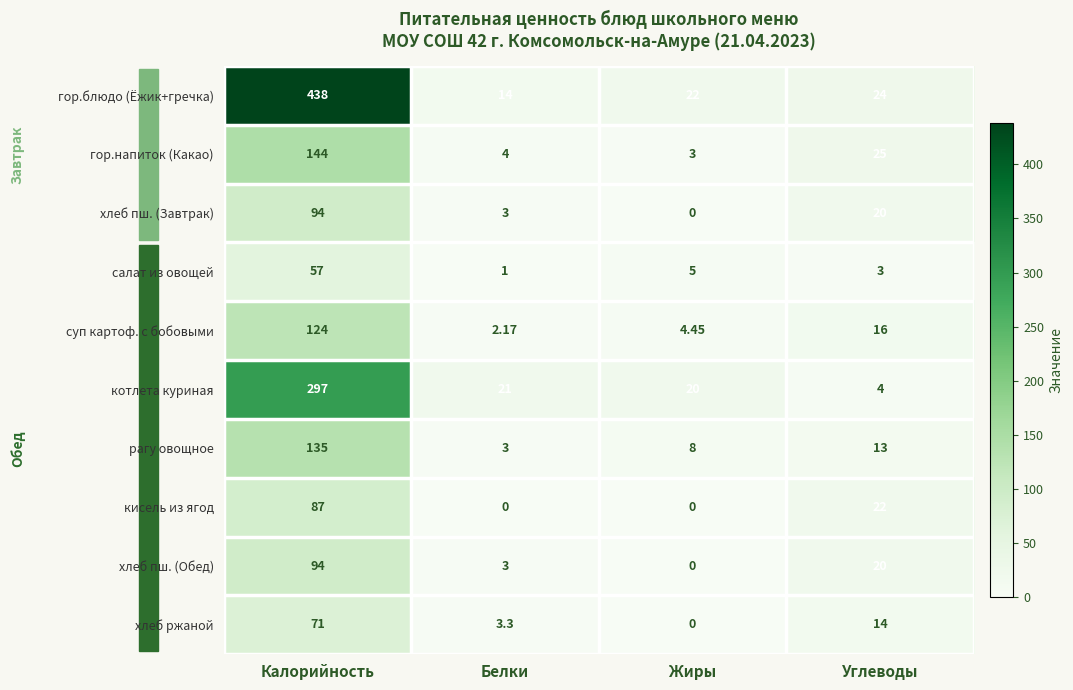

What is the spread (max minus min) of values at Углеводы?

22.0